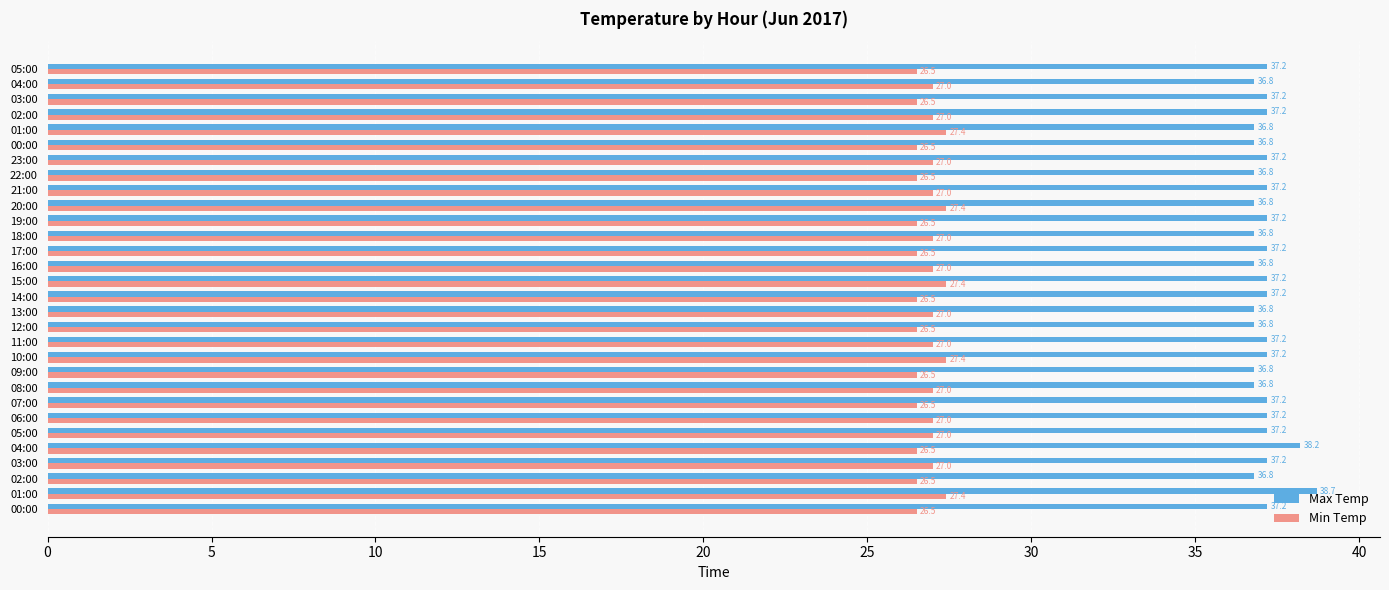

List the series in order of their overall mean, highest first.

Max Temp, Min Temp